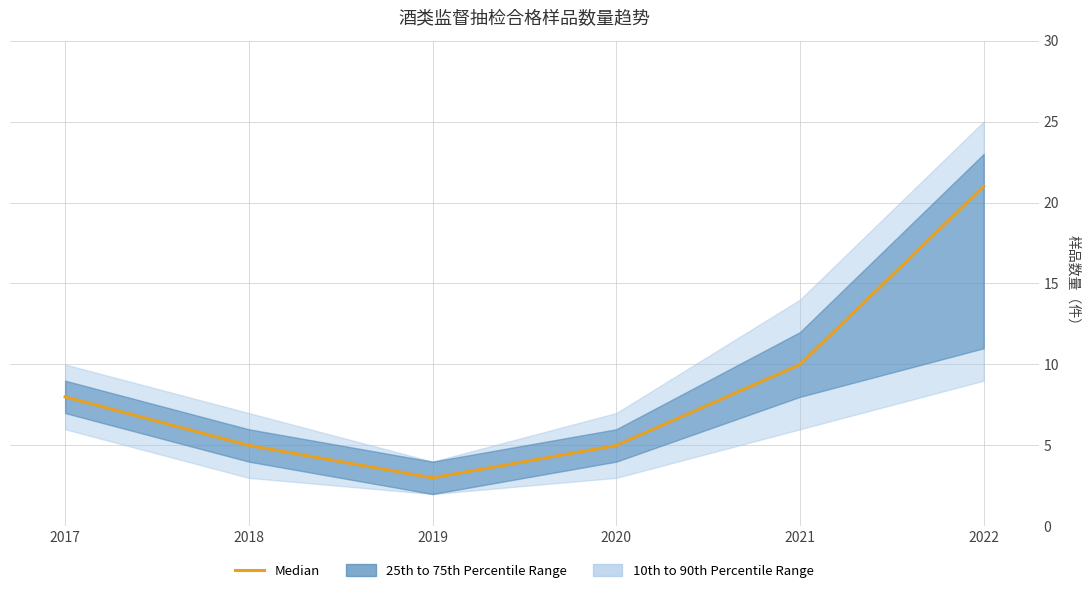

True or false: the data shows 5 at 2020.

True